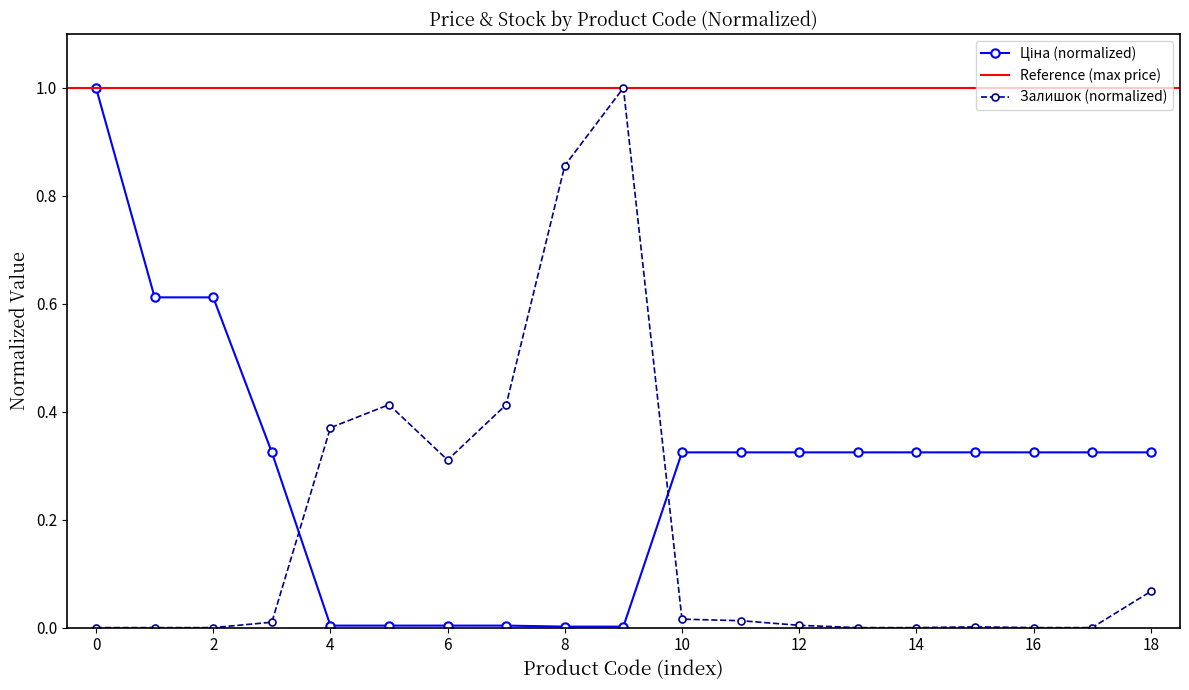

True or false: Залишок (normalized) has a value of 0.1 at 6.

False